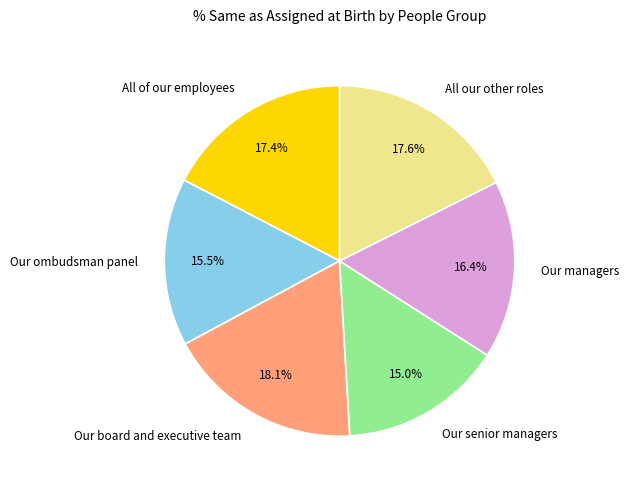

To the nearest percent, what portion does Our managers represent?

16%